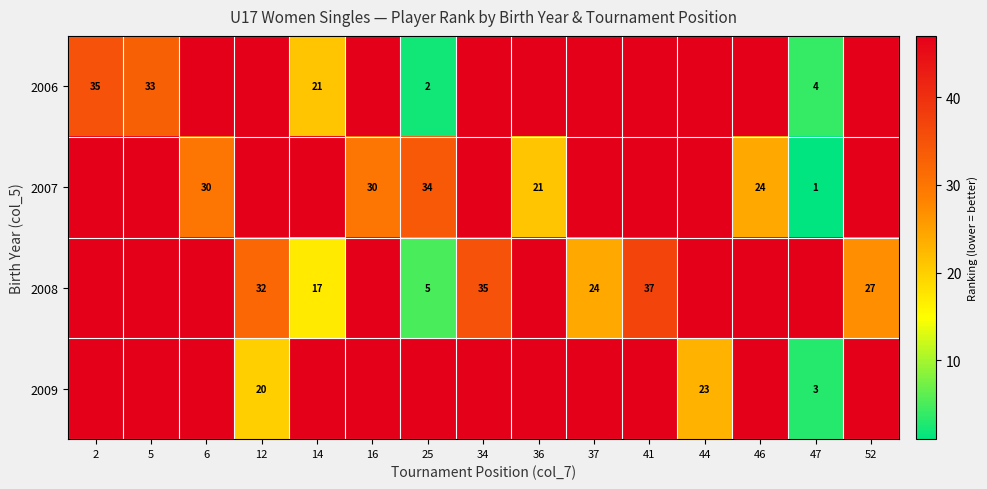

Is it true that 2006 equals 33 at 5?

True